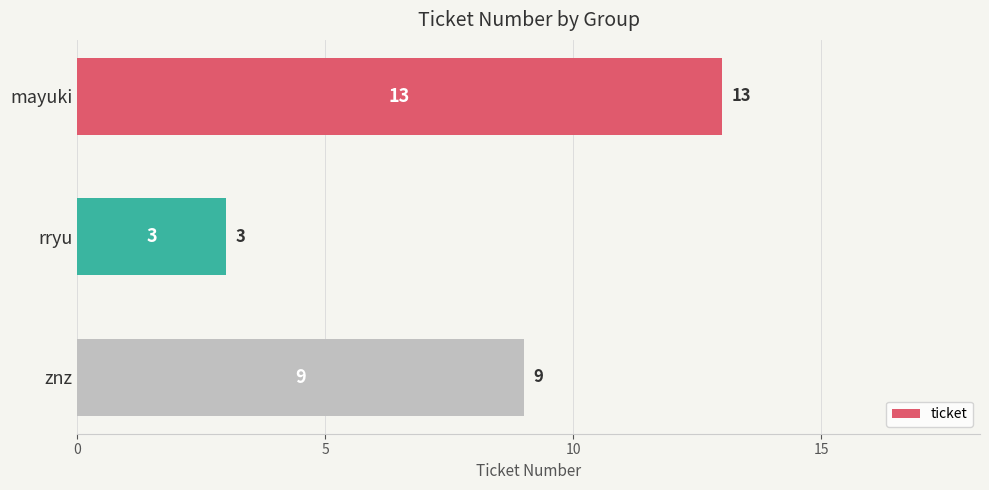

What is the difference between the second highest and minimum values?

6